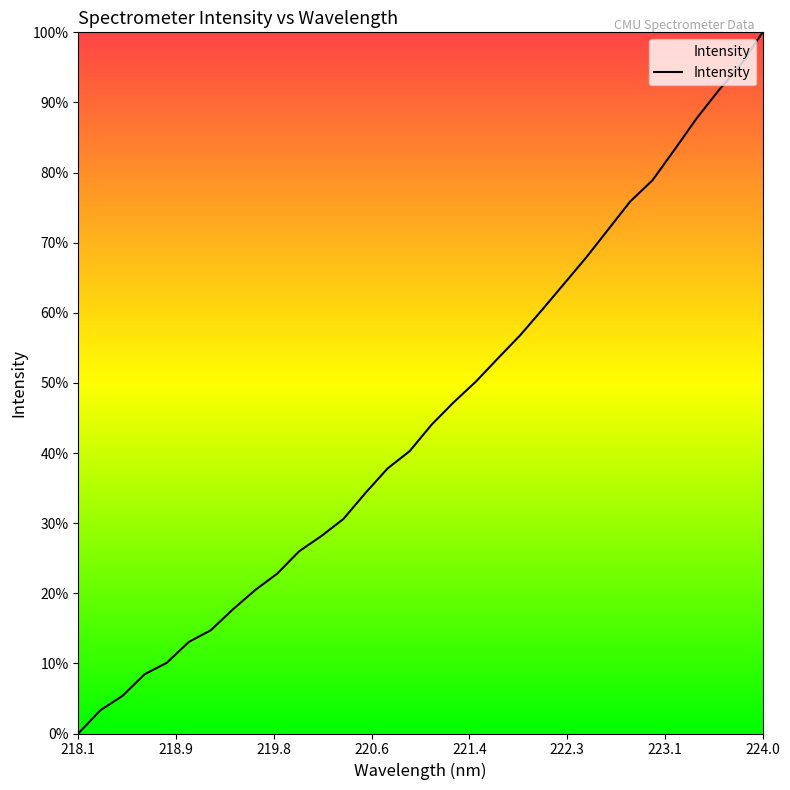

Is this an area chart (filled region under the line)?

Yes